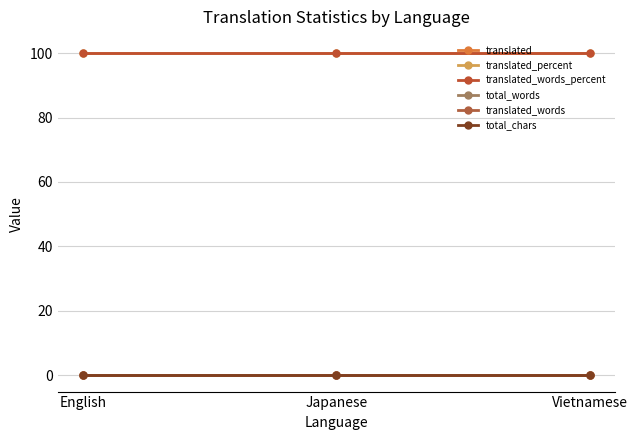

What is the greatest value displayed?

100